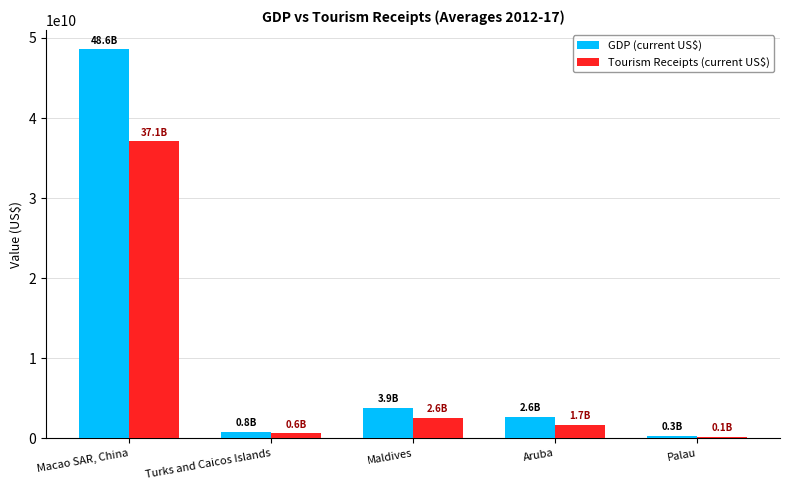

What is the sum of the Tourism Receipts (current US$) values at Aruba and Maldives?

4245000000.0